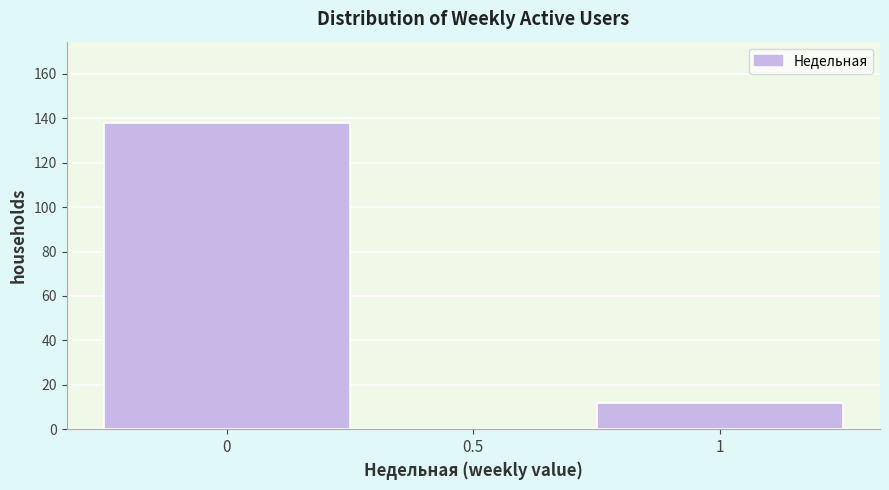

How tall is the bar that spans 0.75 to 1.25 on the x-axis? The values are not printed on the chart, so give them approximately, as read against the axis.

12